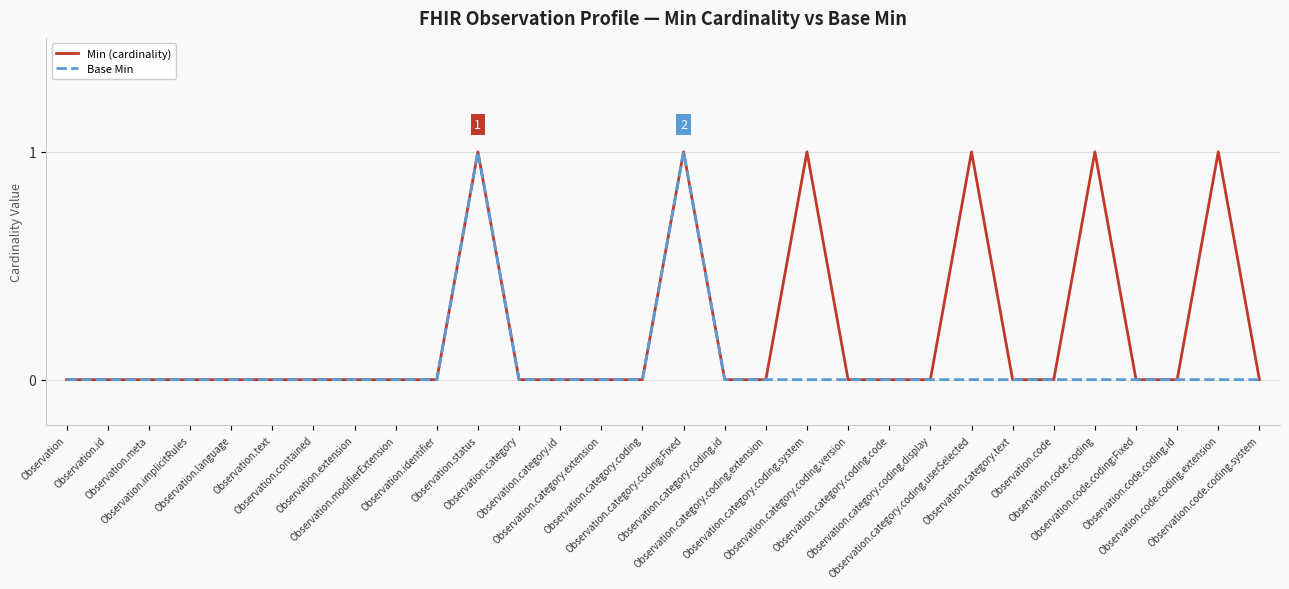

List the series in order of their overall mean, highest first.

Min (cardinality), Base Min